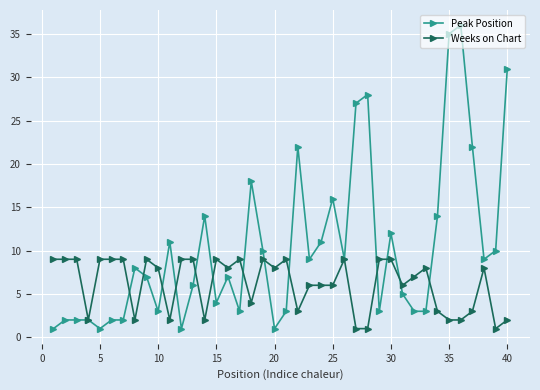

What is the greatest value displayed?

36